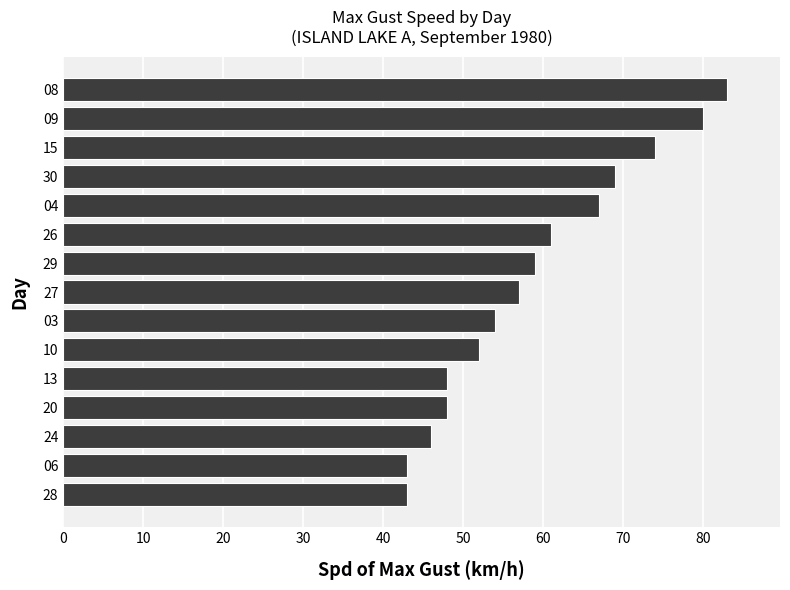

Does the chart contain stacked bars?

No